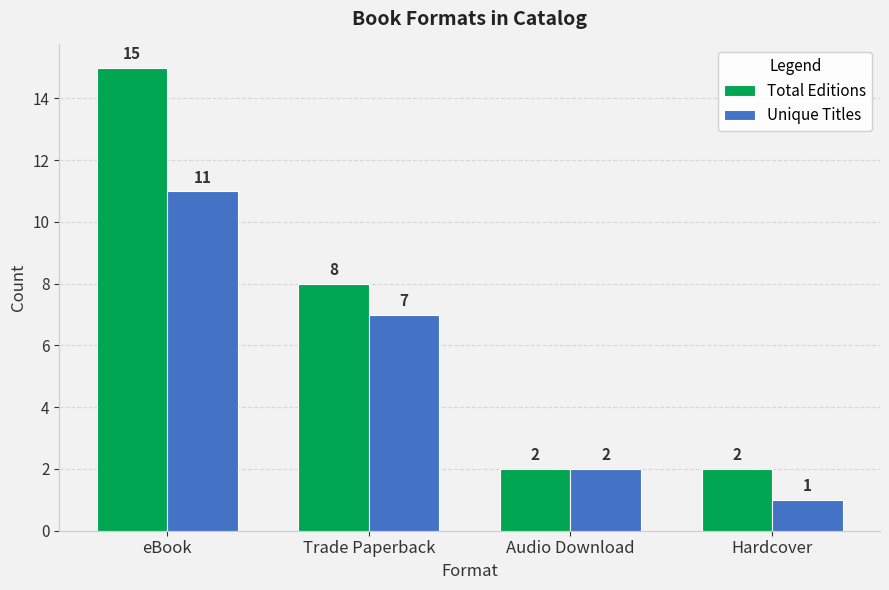

Are the bars horizontal?

No